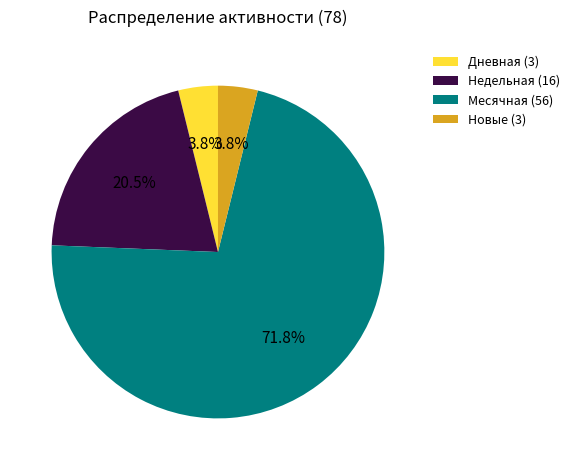

Between Дневная (3) and Недельная (16), which is larger?

Недельная (16)